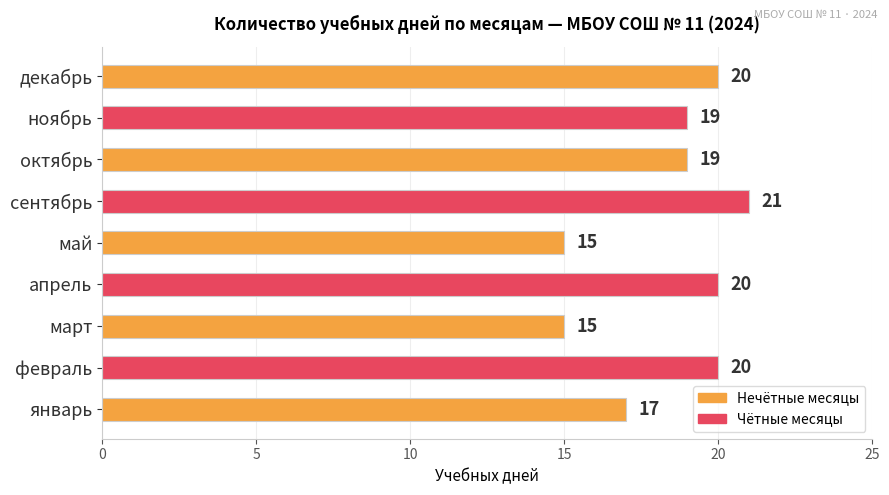

The chart shows a value of 27 at февраль. True or false?

False